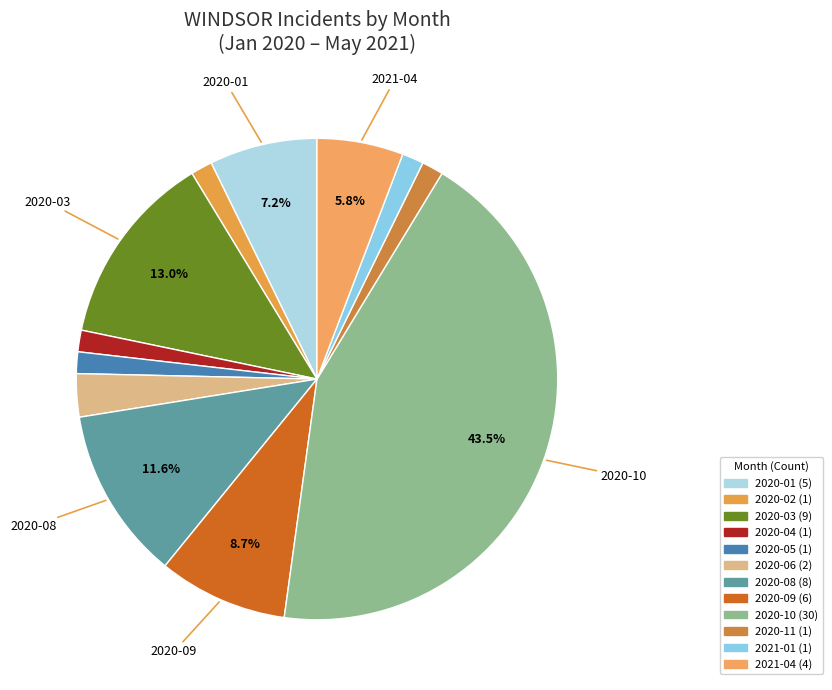

How many segments does this pie chart have?

12